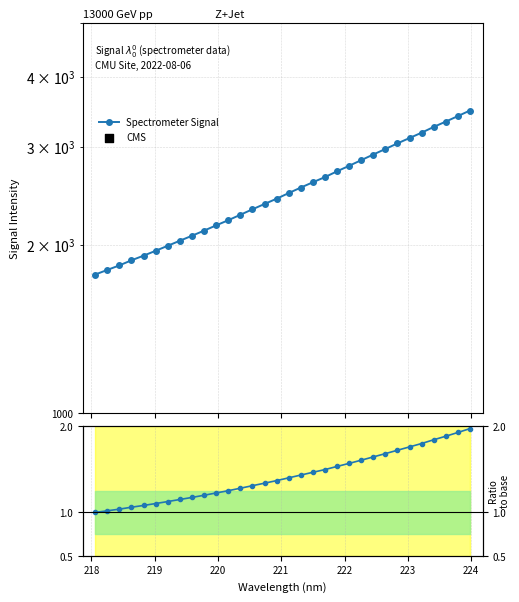

Which series reaches the minimum Y coordinate?

Ratio to baseline